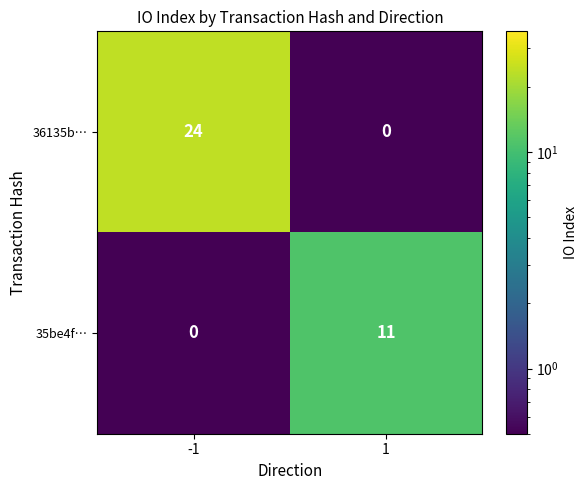

How many series are shown in this chart?

2